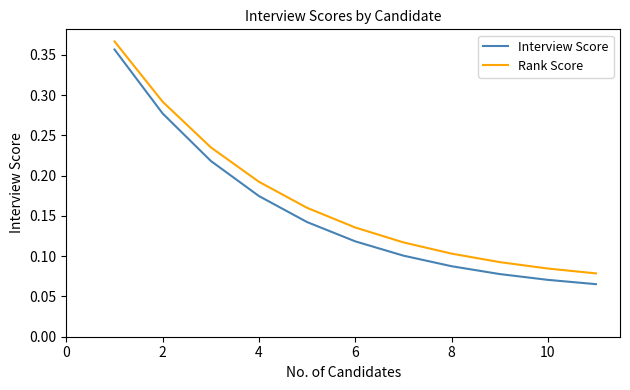

Which series has the largest total across all categories?

Rank Score